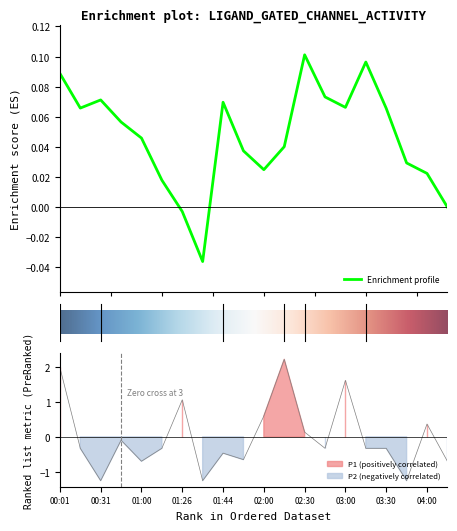

What is the label of the 7th point from the right?

13